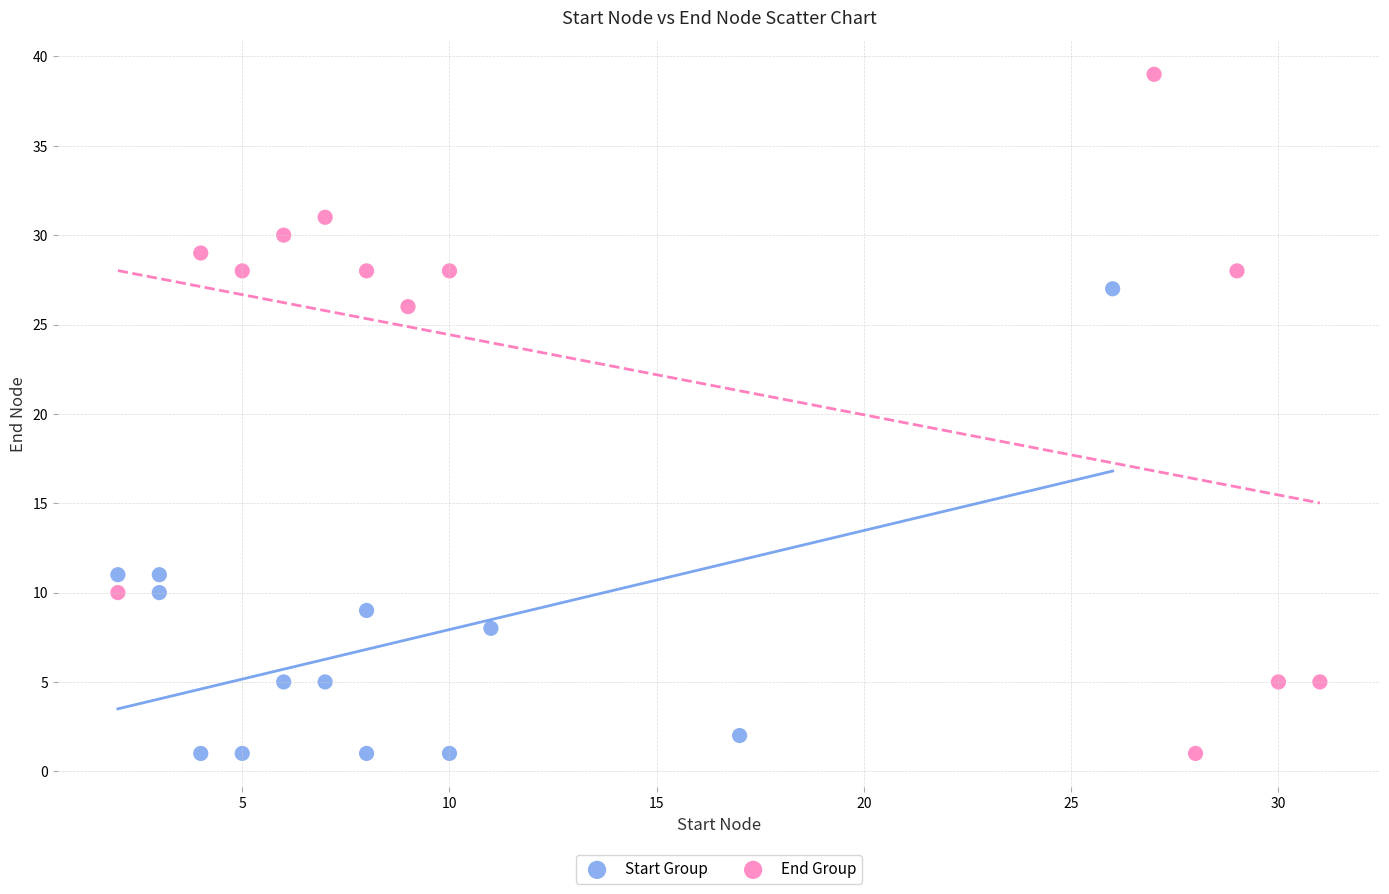

Which series has the largest Y range (max minus min)?

End Group